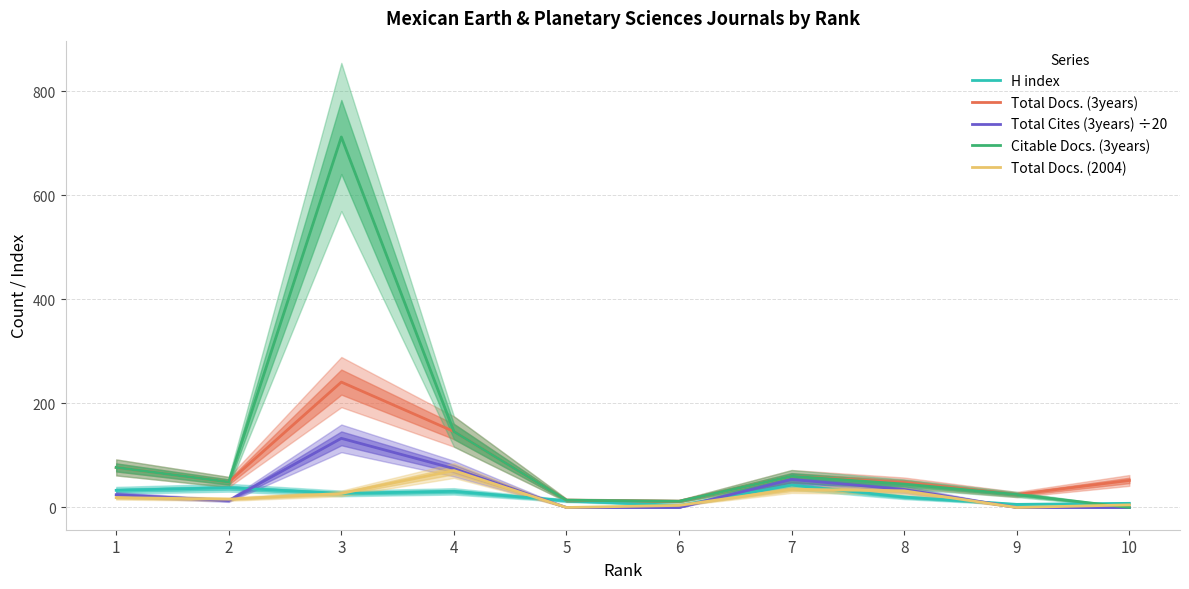

Is it true that Total Cites (3years) ÷20 equals 17.9 at 2?

False